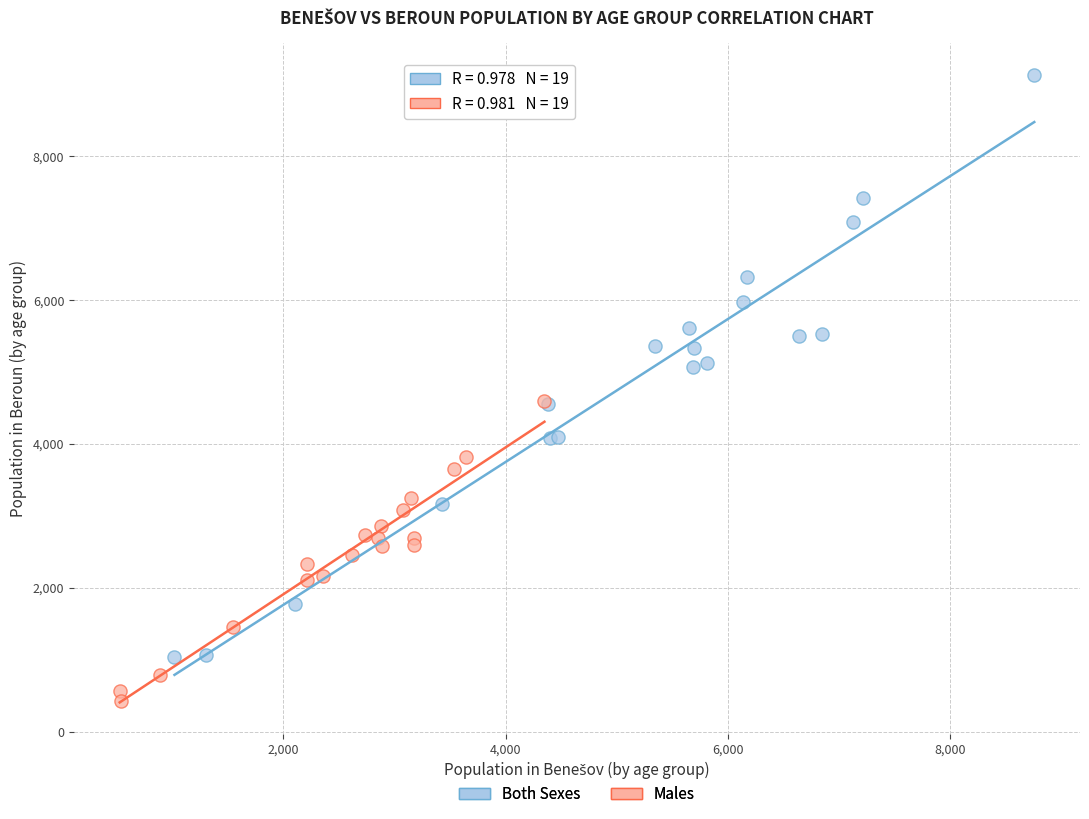

Which series reaches the maximum Y coordinate?

Both Sexes